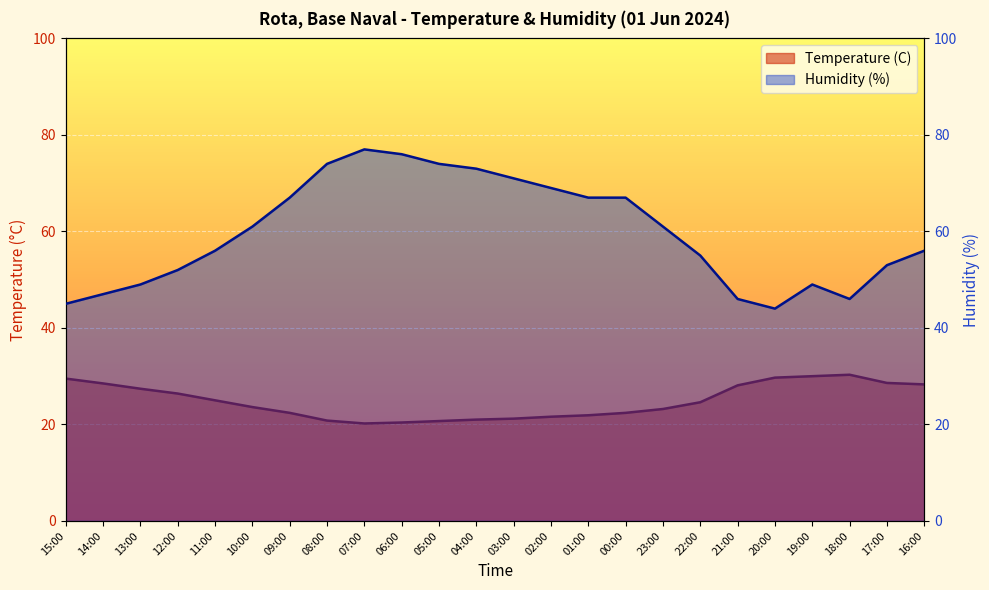

How many distinct data groups are displayed?

2